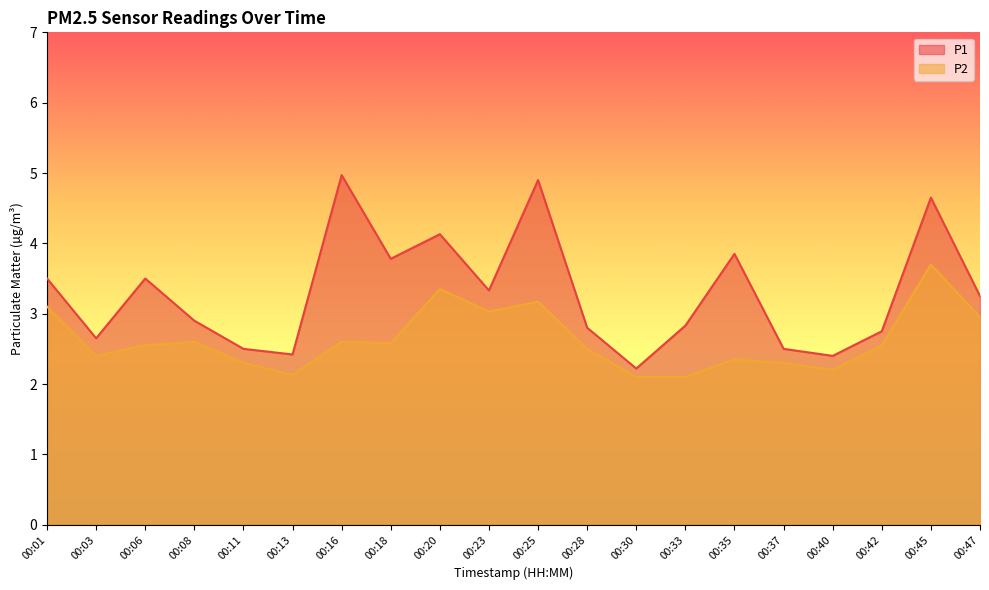

Reading left to right, list all the values displayed in this chart.

P1: 00:01=3.5	00:03=2.6	00:06=3.5	00:08=2.9	00:11=2.5	00:13=2.4	00:16=5.0	00:18=3.8	00:20=4.1	00:23=3.3	00:25=4.9	00:28=2.8	00:30=2.2	00:33=2.8	00:35=3.9	00:37=2.5	00:40=2.4	00:42=2.8	00:45=4.7	00:47=3.2
P2: 00:01=3.1	00:03=2.4	00:06=2.5	00:08=2.6	00:11=2.3	00:13=2.1	00:16=2.6	00:18=2.6	00:20=3.4	00:23=3.0	00:25=3.2	00:28=2.5	00:30=2.1	00:33=2.1	00:35=2.4	00:37=2.3	00:40=2.2	00:42=2.5	00:45=3.7	00:47=3.0